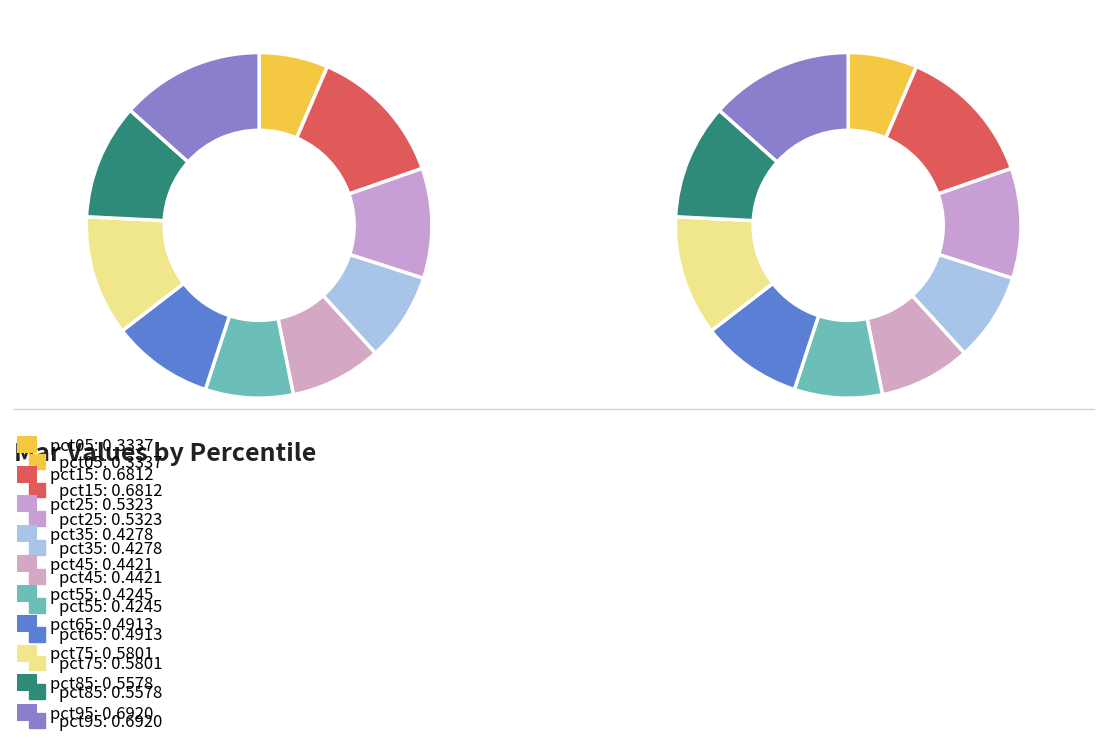

Rank the categories by value from highest to lowest.

pct95, pct15, pct75, pct85, pct25, pct65, pct45, pct35, pct55, pct05